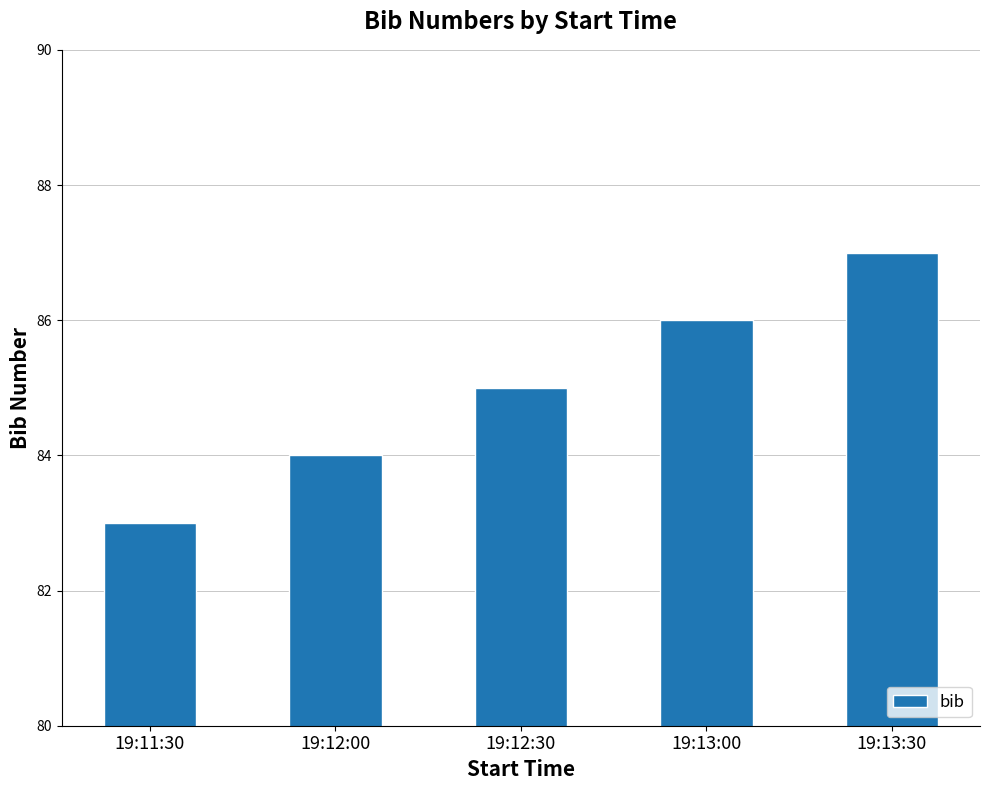

What is the change in value from 19:11:30 to 19:13:00?

+3